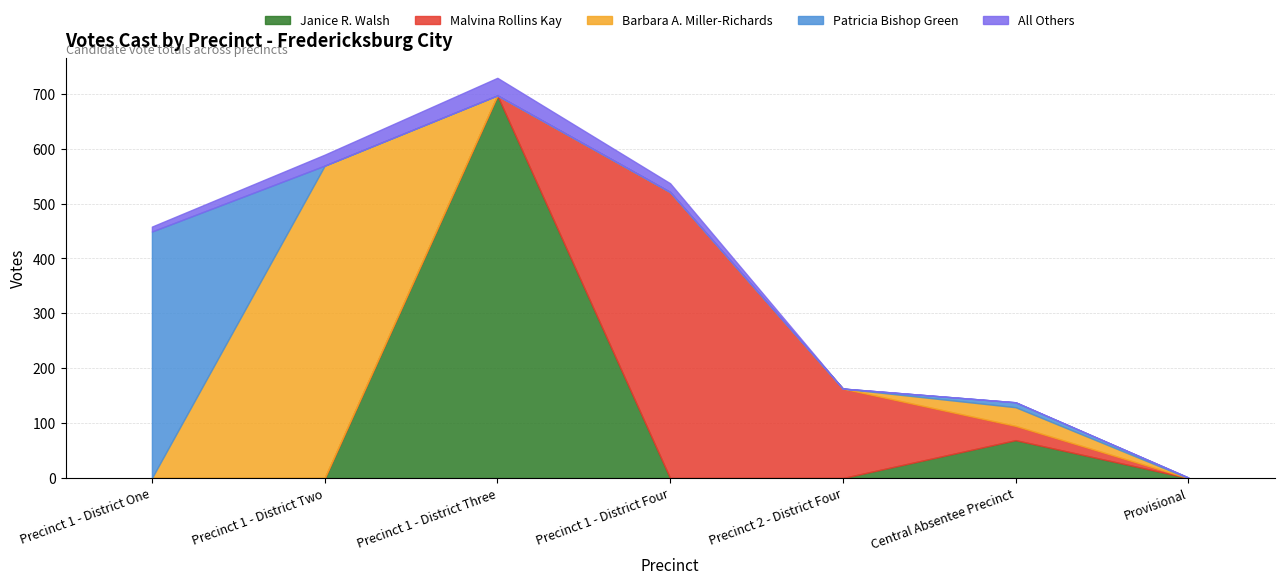

Reading left to right, extract all data points from this chart.

Janice R. Walsh: 0	0	697	0	0	69	0
Malvina Rollins Kay: 0	0	0	521	163	26	0
Barbara A. Miller-Richards: 0	569	0	0	0	34	0
Patricia Bishop Green: 449	0	0	0	0	9	1
All Others: 9	20	32	16	0	0	0